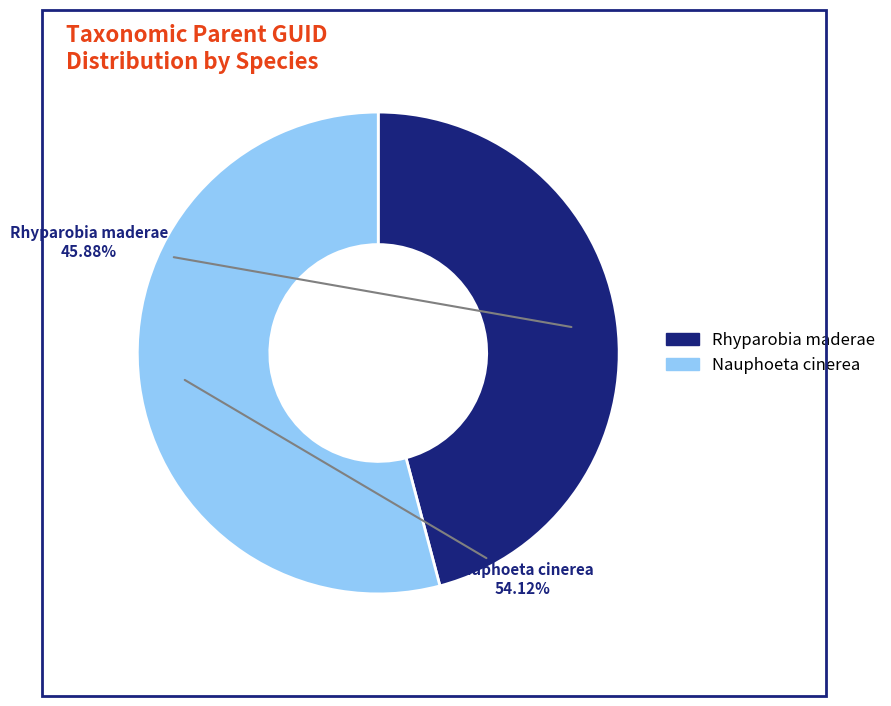

Between Nauphoeta cinerea and Rhyparobia maderae, which is larger?

Nauphoeta cinerea